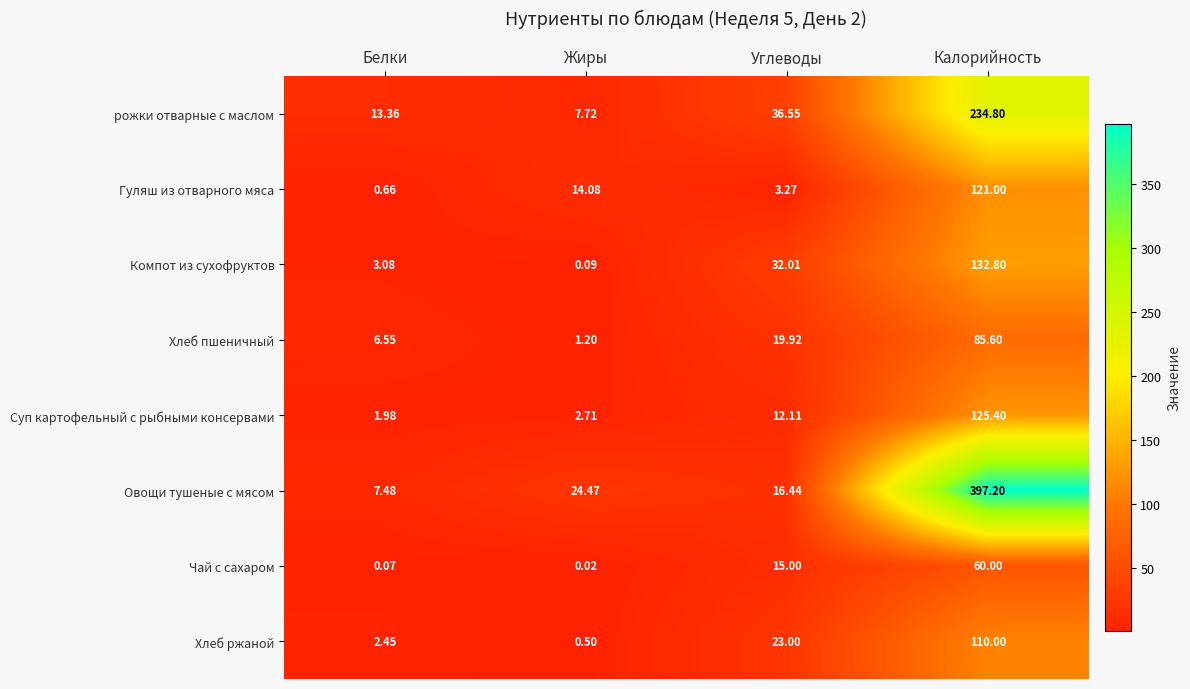

List the labels in order of рожки отварные с маслом value, smallest first.

Жиры, Белки, Углеводы, Калорийность